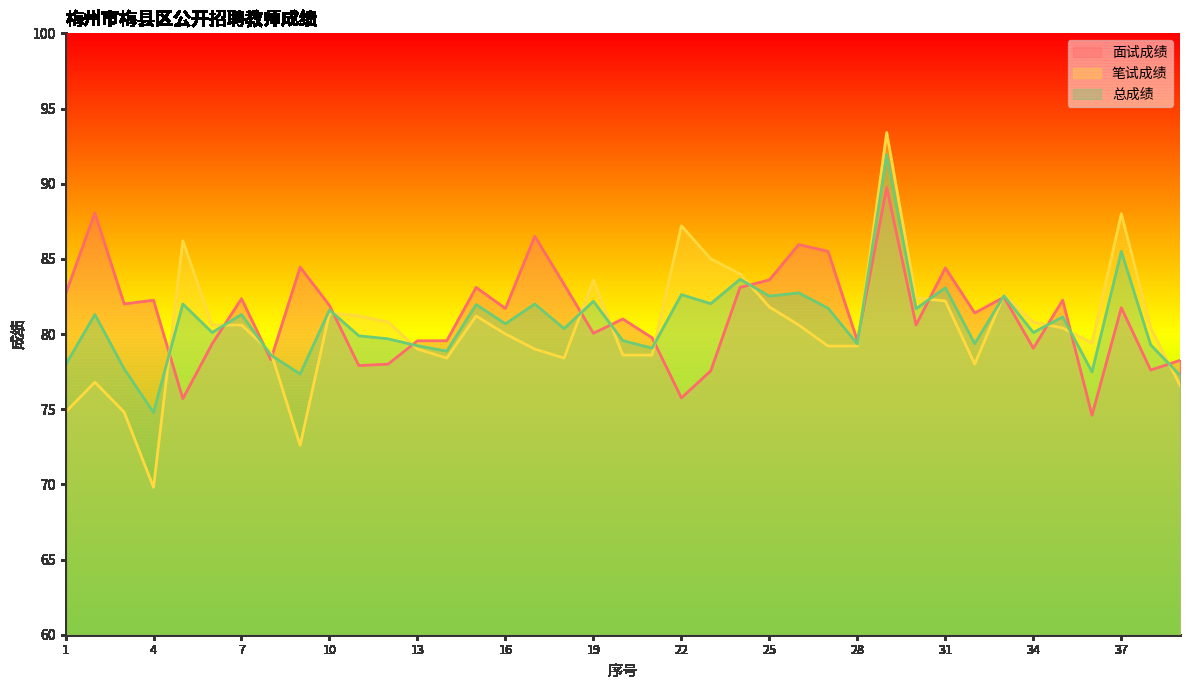

Between which two adjacent categories do 面试成绩 and 笔试成绩 first intersect?

4 and 5